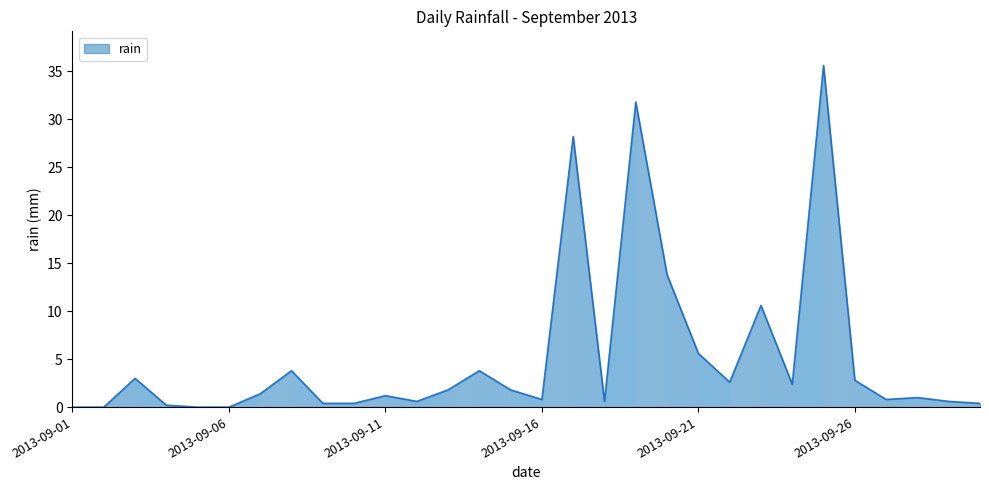

What is the greatest value displayed?

35.6